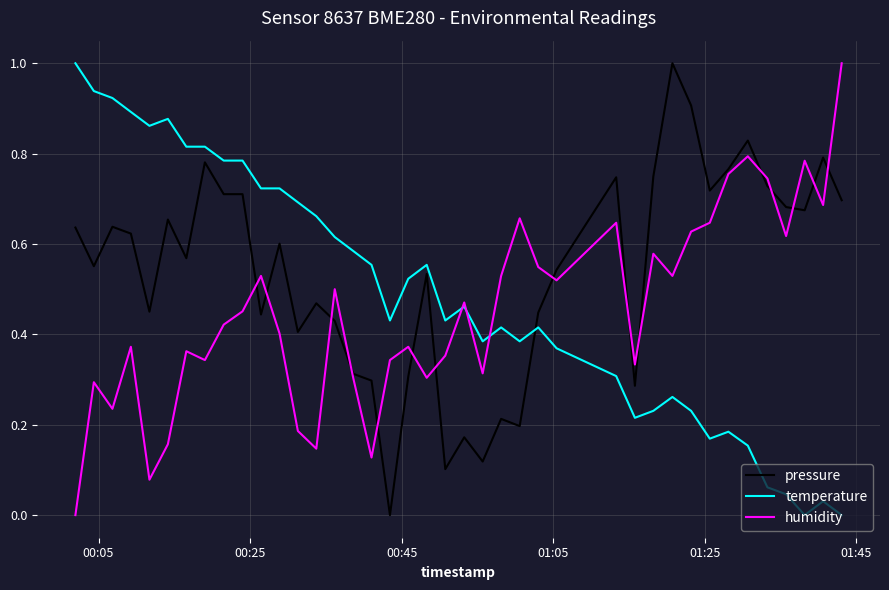

True or false: temperature and pressure cross at least once.

True